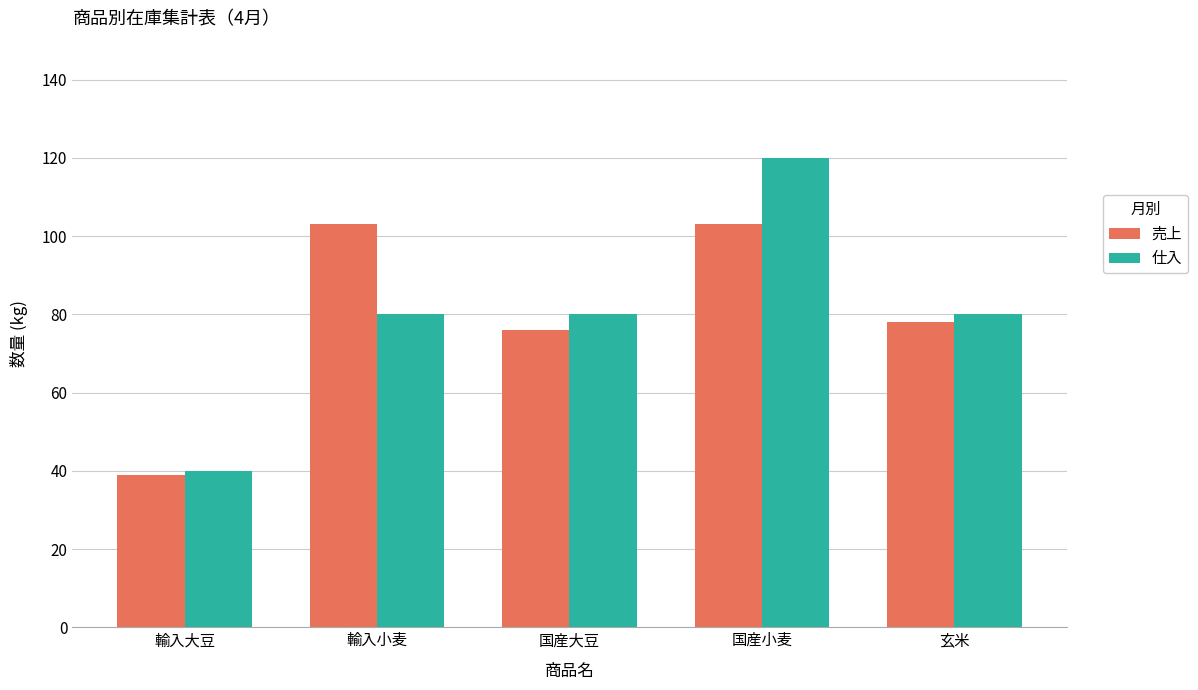

Read the 売上 value at 玄米.

78